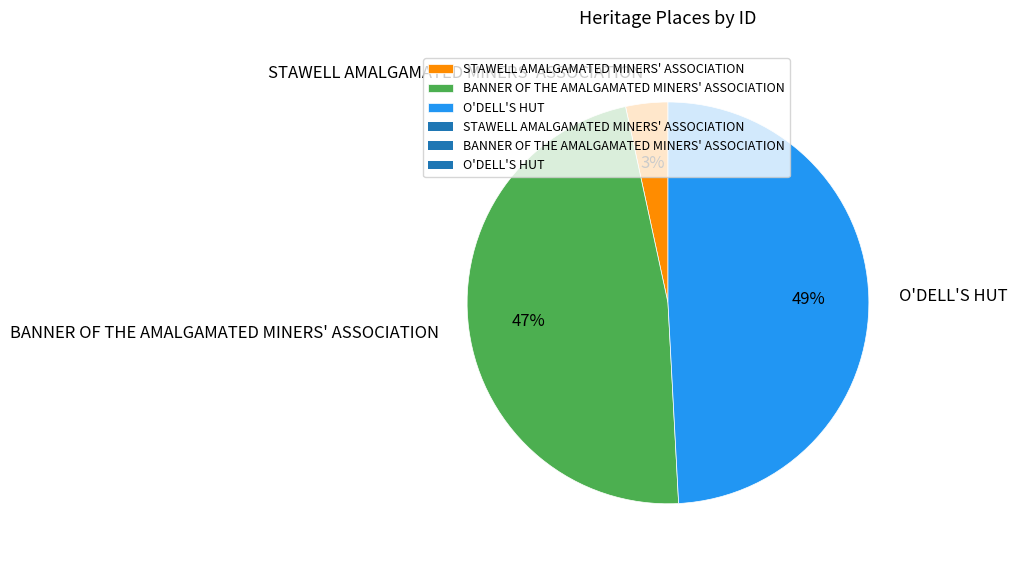

Between BANNER OF THE AMALGAMATED MINERS' ASSOCIATION and O'DELL'S HUT, which is larger?

O'DELL'S HUT